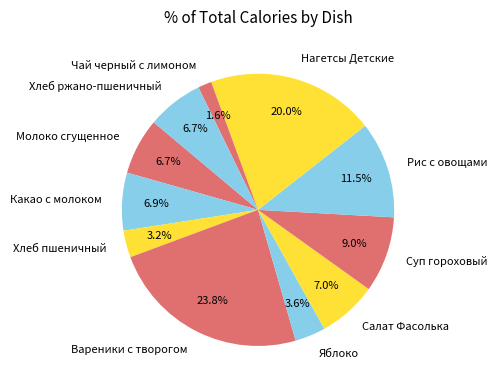

To the nearest percent, what is the combined percentage of Чай черный с лимоном and Вареники с творогом?

25%